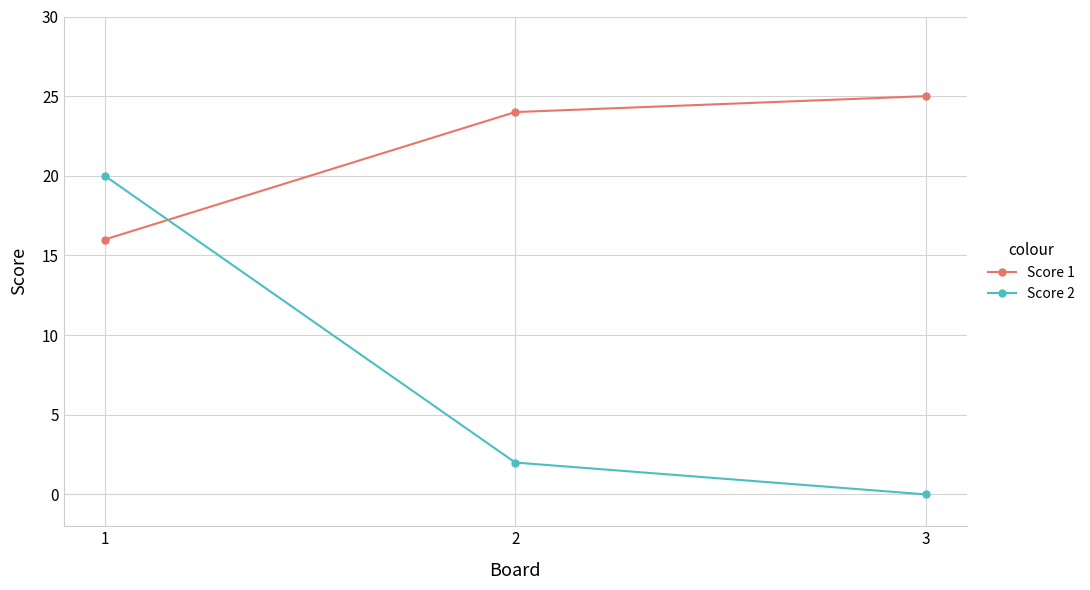

How many lines are shown in the chart?

2